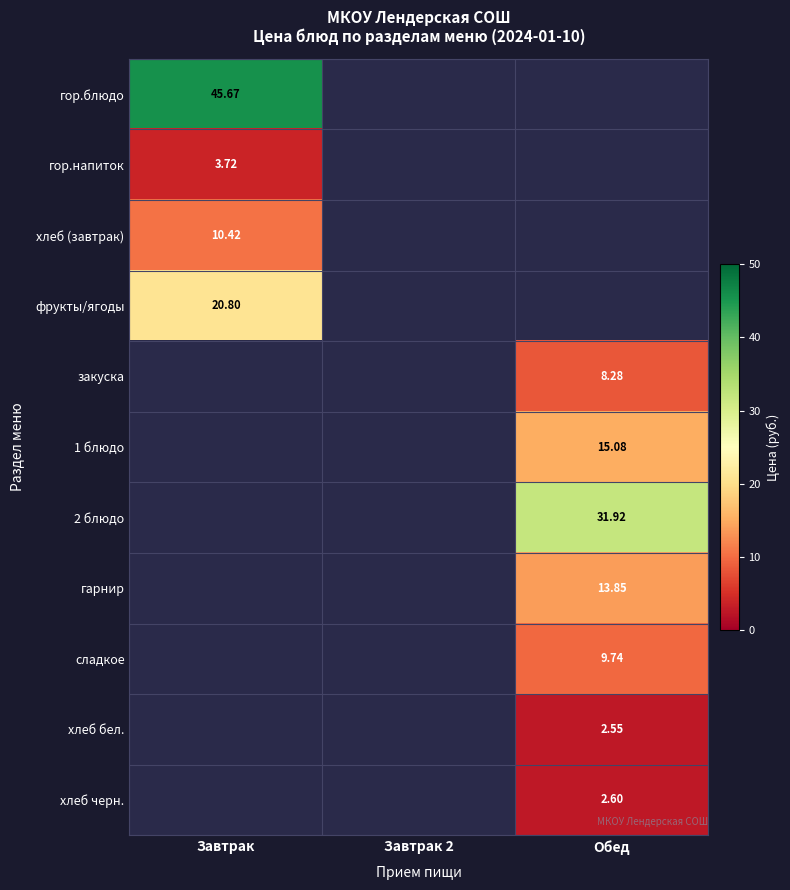

At which label does гор.блюдо reach its peak?

Завтрак